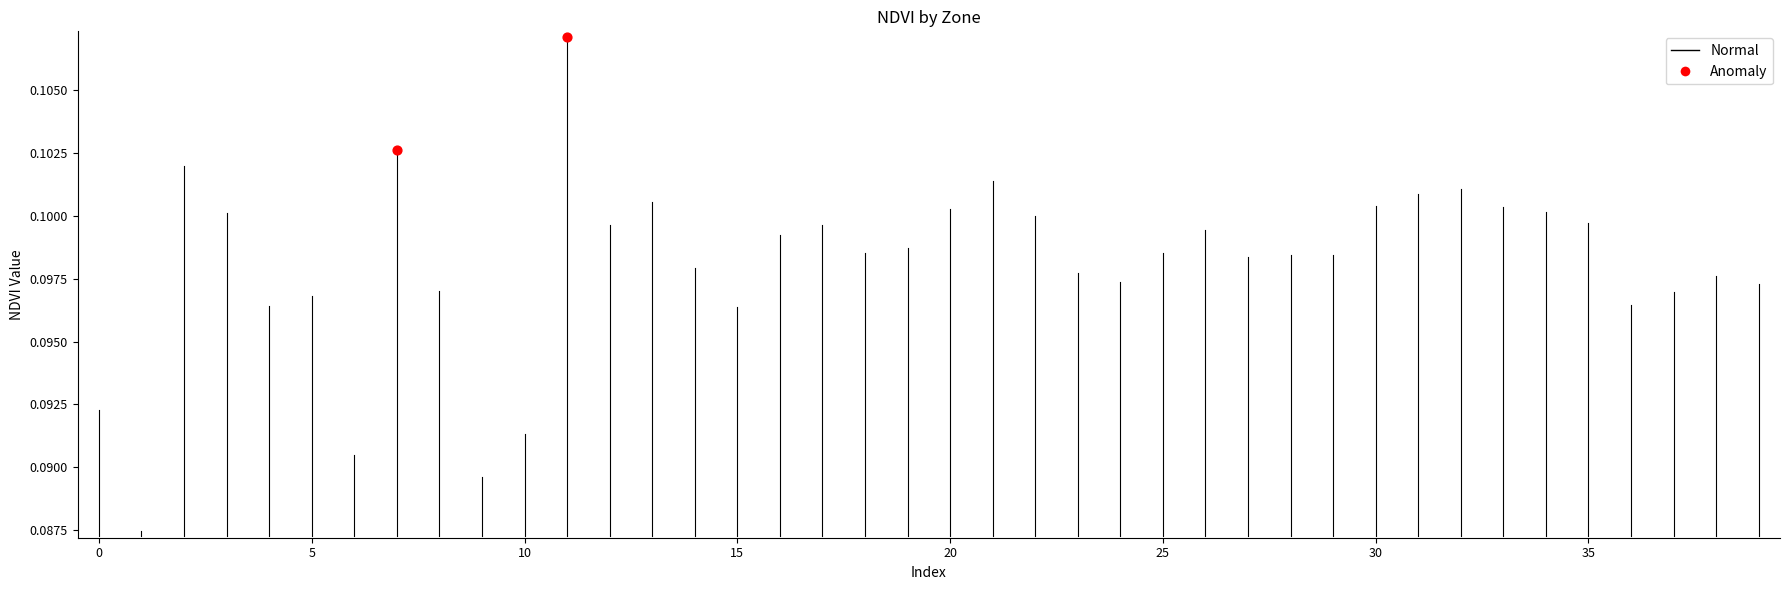

Which series has the largest Y range (max minus min)?

Normal